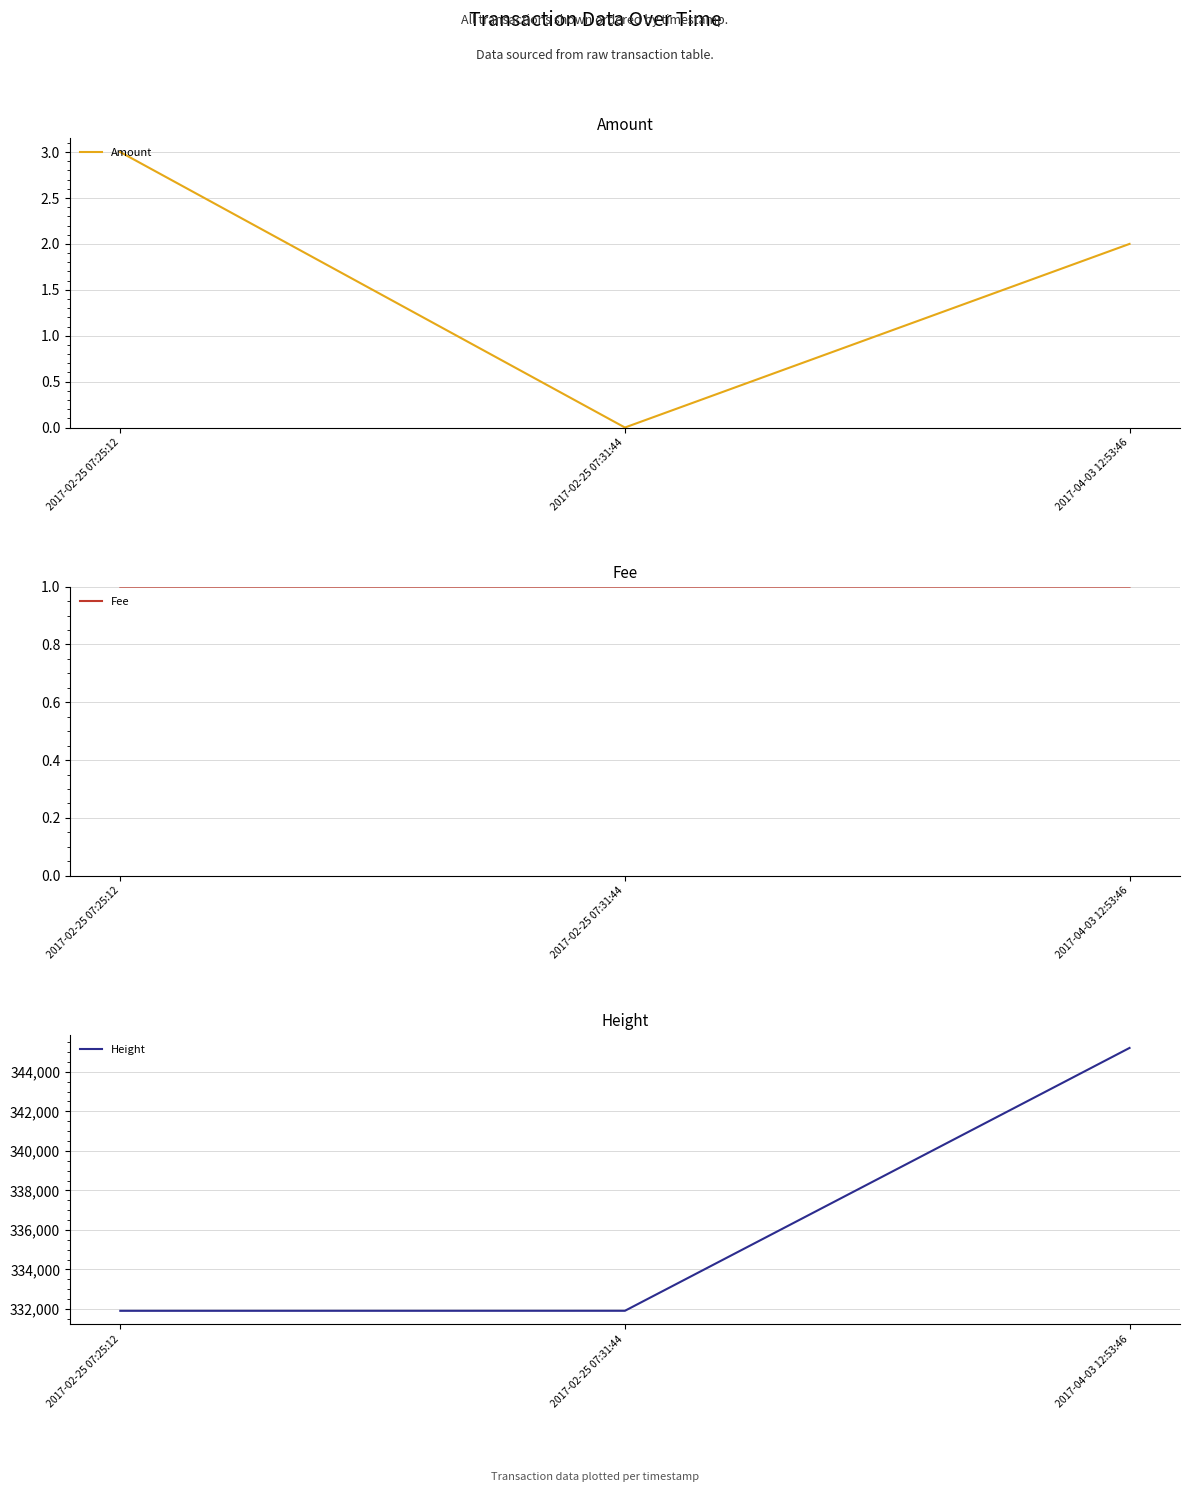

Which series has the largest total across all categories?

Height